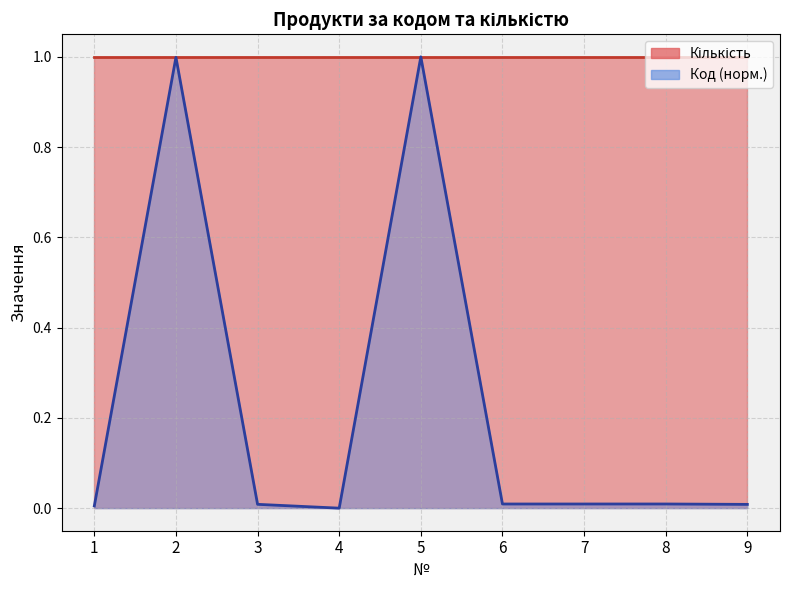

How many data points does each series have?

9